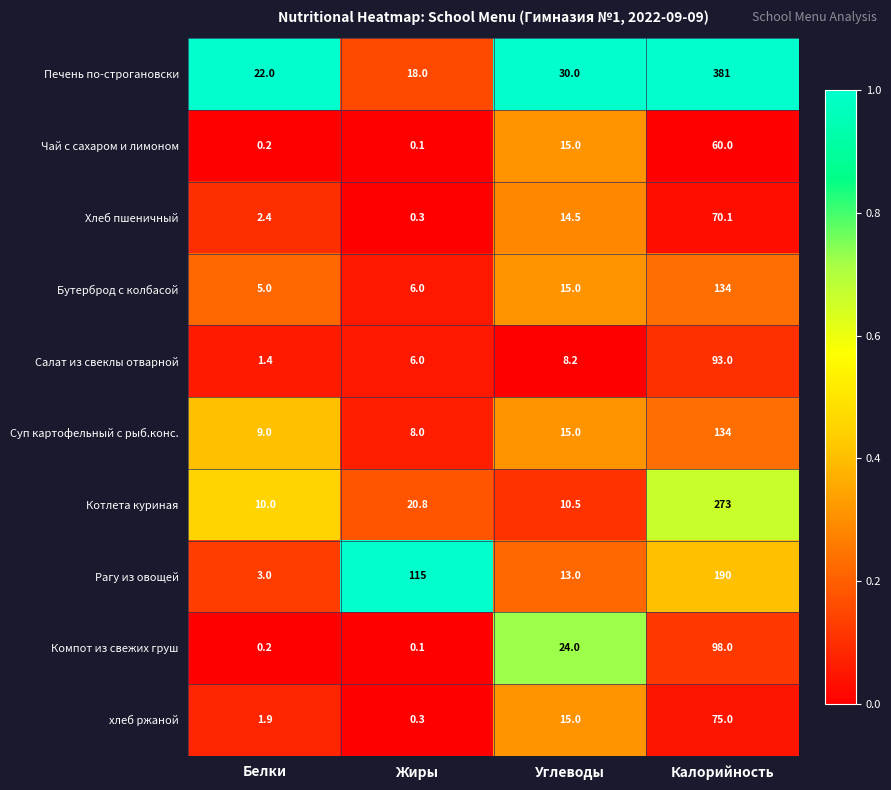

The Печень по-строгановски series shows 12.0 at Белки. True or false?

False